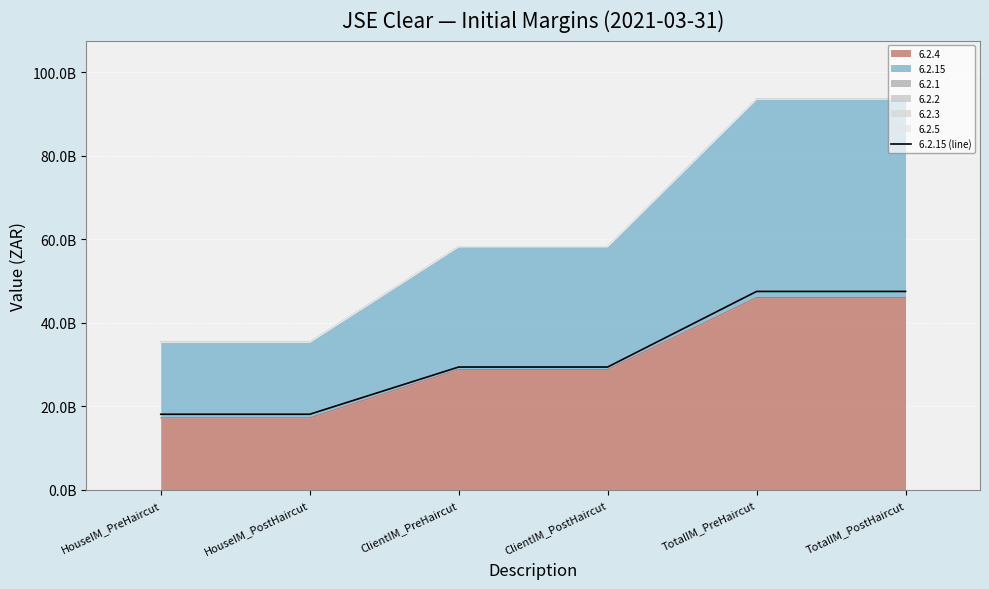

What is the difference between the maximum and minimum values?

29395304075.0